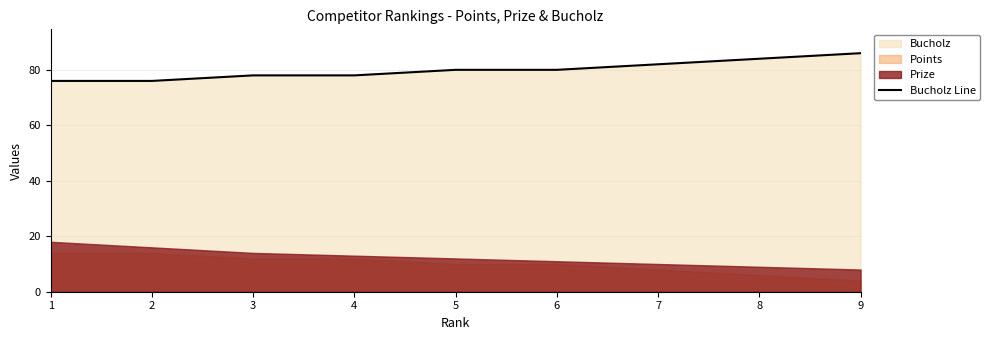

What is the ratio of the value at 6 to the value at 5?

1.0